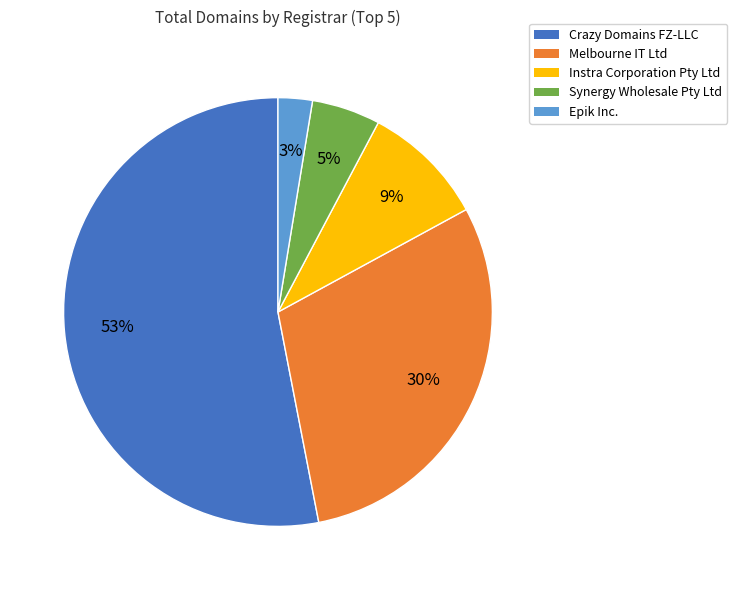

Count the number of slices in the pie.

5